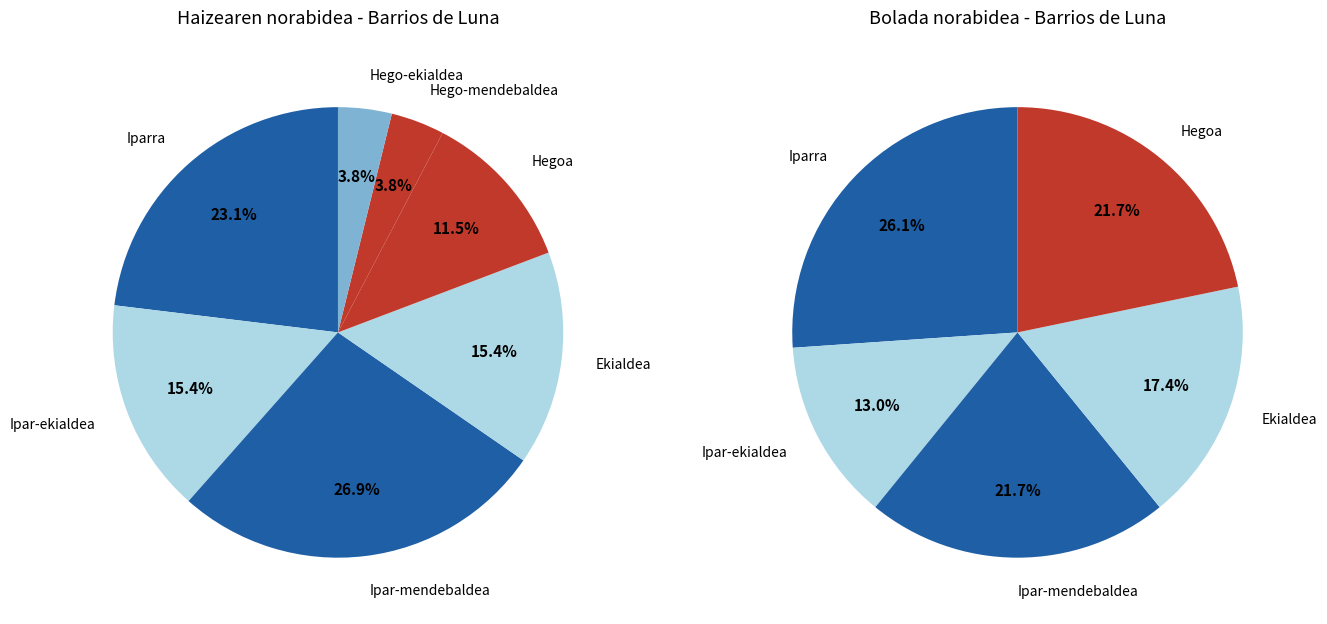

Which slice is the largest?

Ipar-mendebaldea